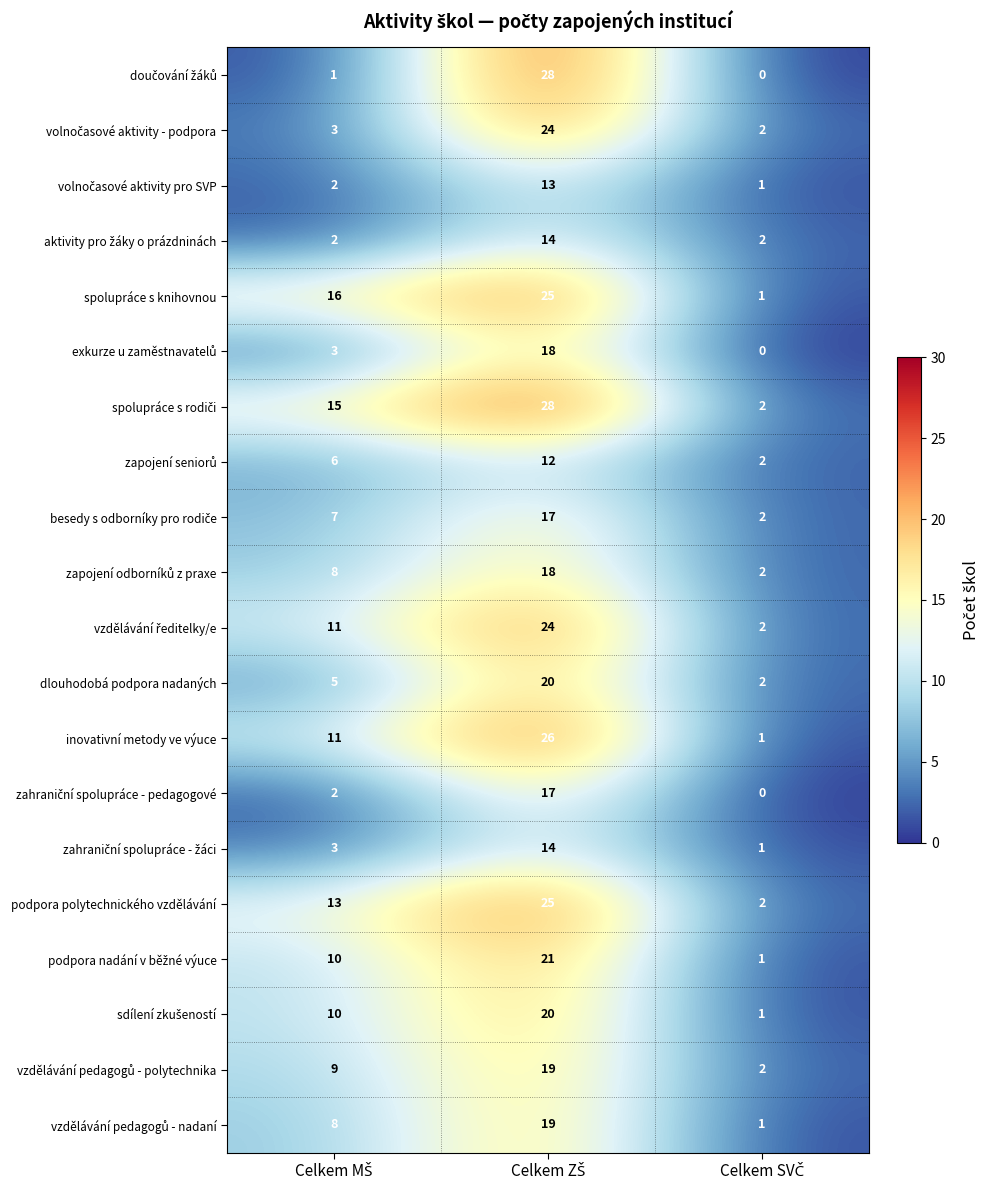

What is the greatest value displayed?

28